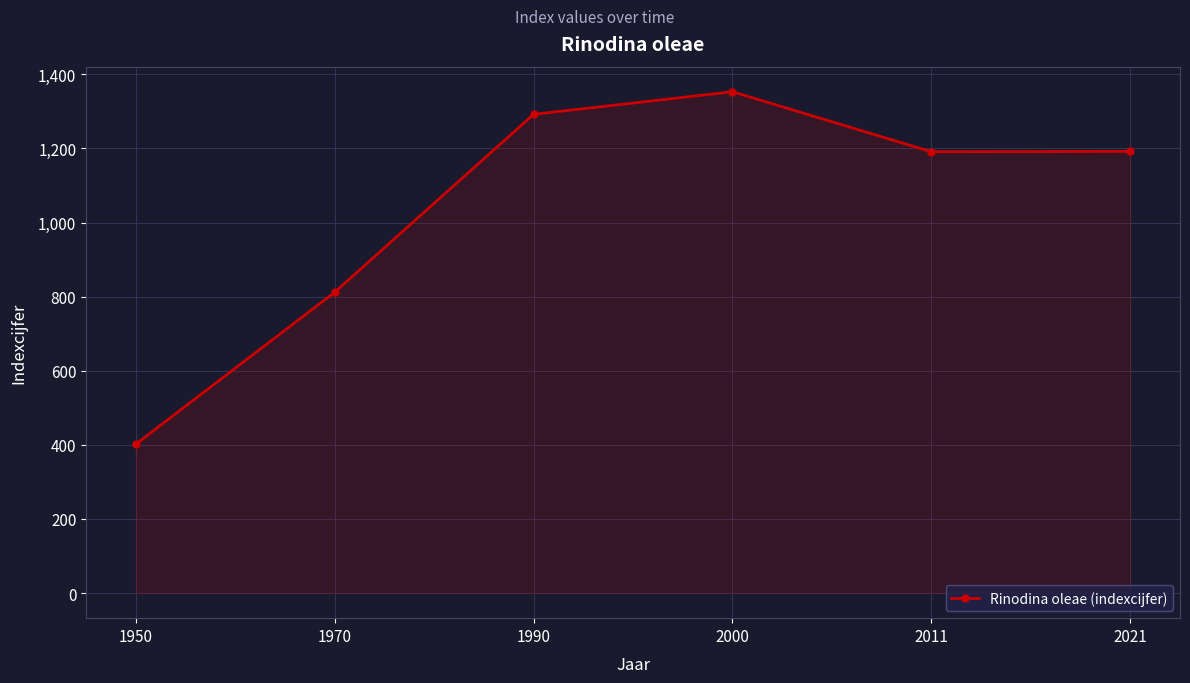

What is the difference between the values at 2000 and 1950?

951